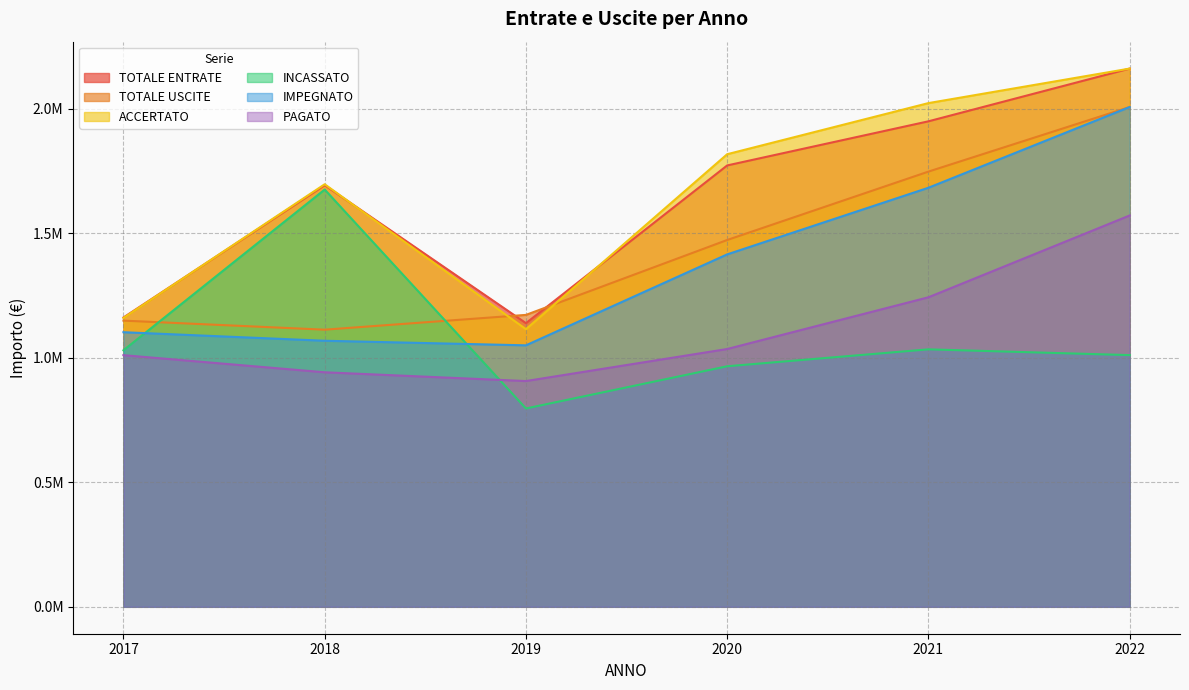

At which category does the chart reach its peak across all series?

2022